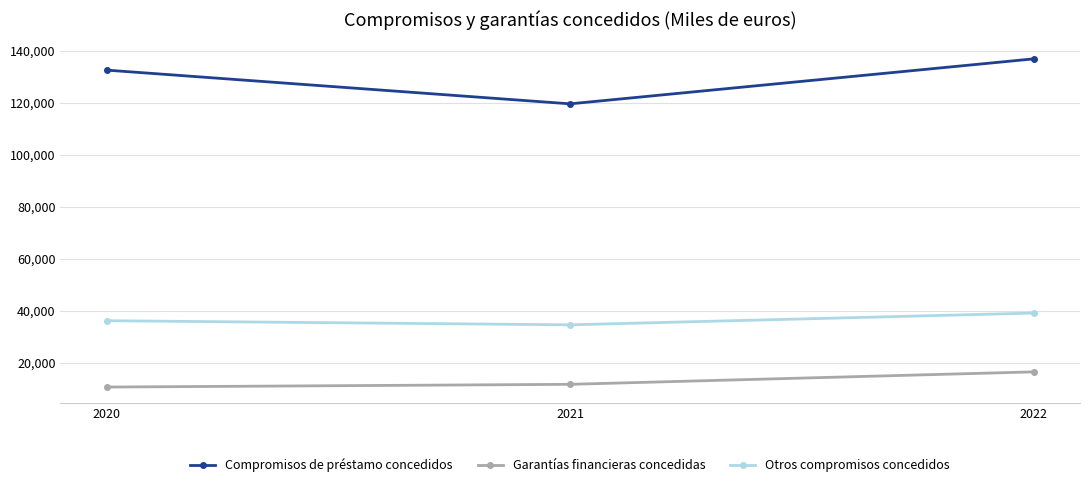

How many data points in Otros compromisos concedidos are less than 36190?

1